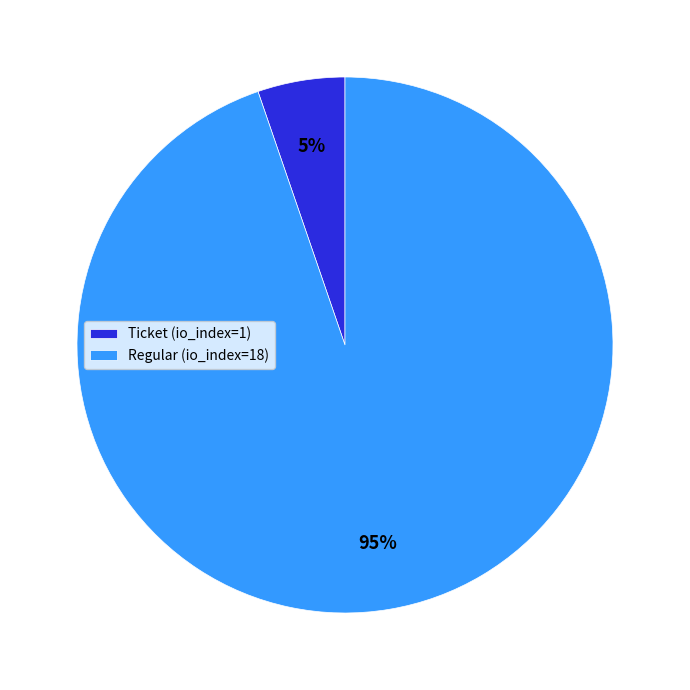

Which category has the smallest portion of the pie?

Ticket (io_index=1)